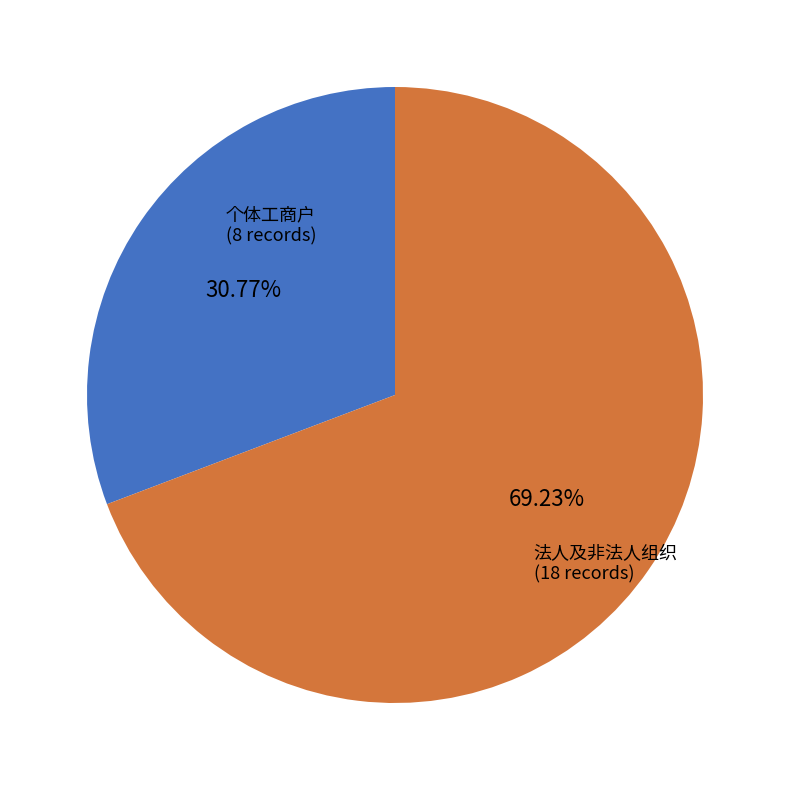

What portion of the pie excludes 个体工商户?

69.2%